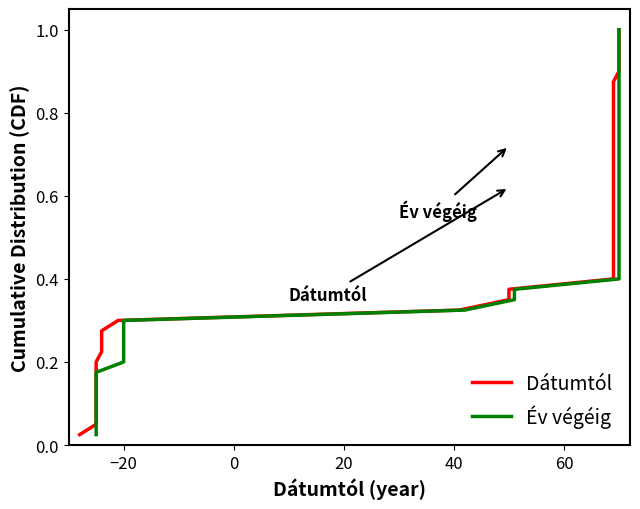

At how many categories does at least one series exceed 0?

40